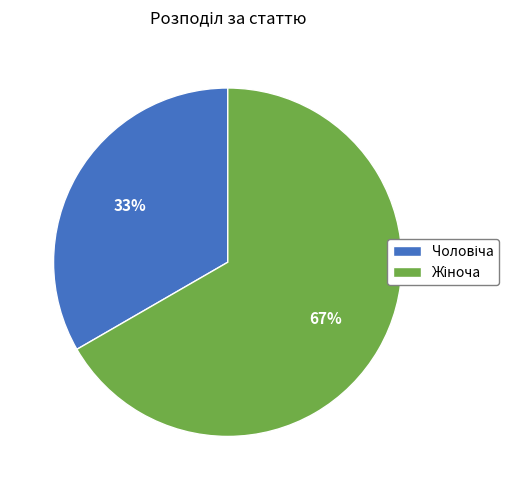

Count the number of slices in the pie.

2